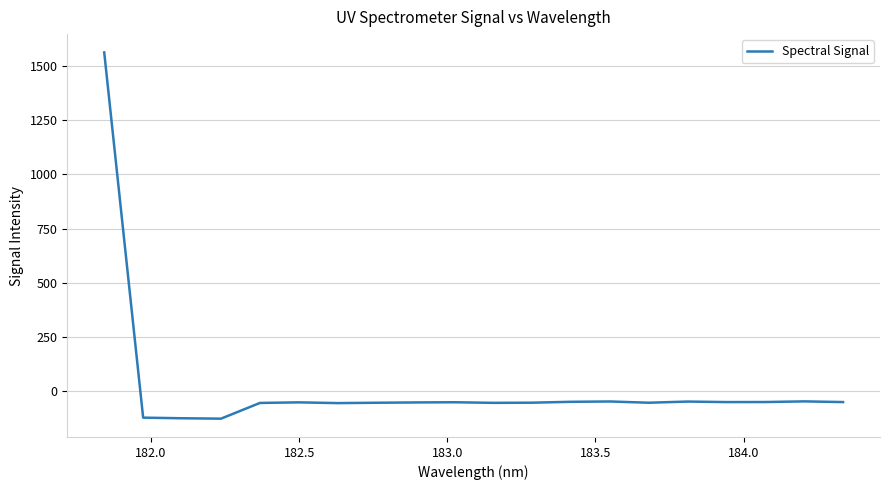

What is the difference between the maximum and minimum values?

1690.0